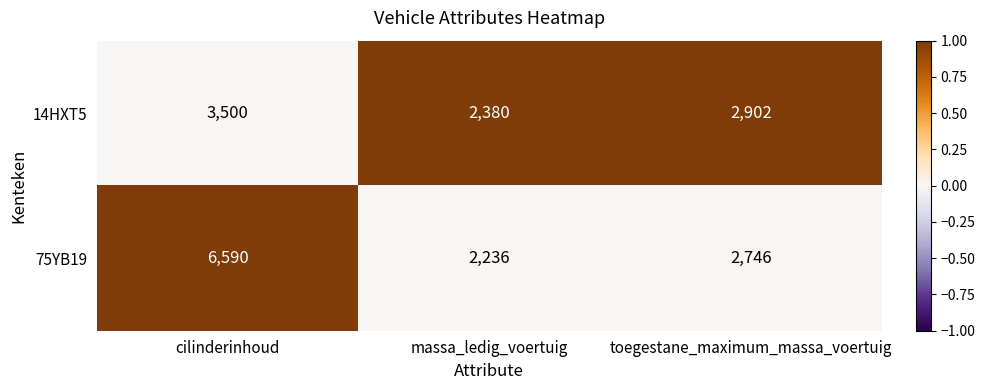

At which label does 75YB19 first exceed 2746?

cilinderinhoud